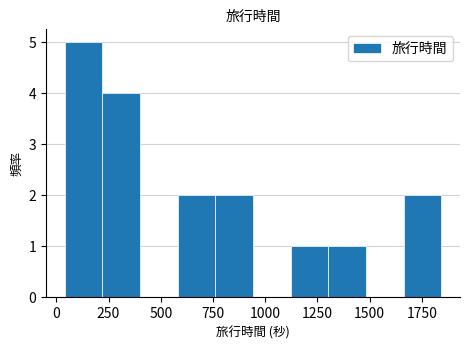

Around what value on the x-axis is the tallest bar? Give the approximate position of its centre, as read against the axis.

150